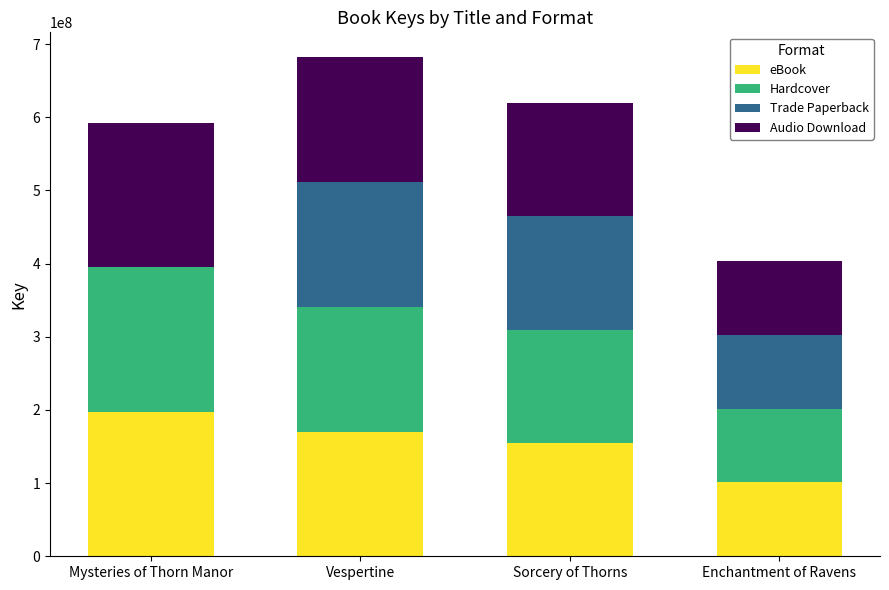

What is the total value across all series at Sorcery of Thorns?

619738708